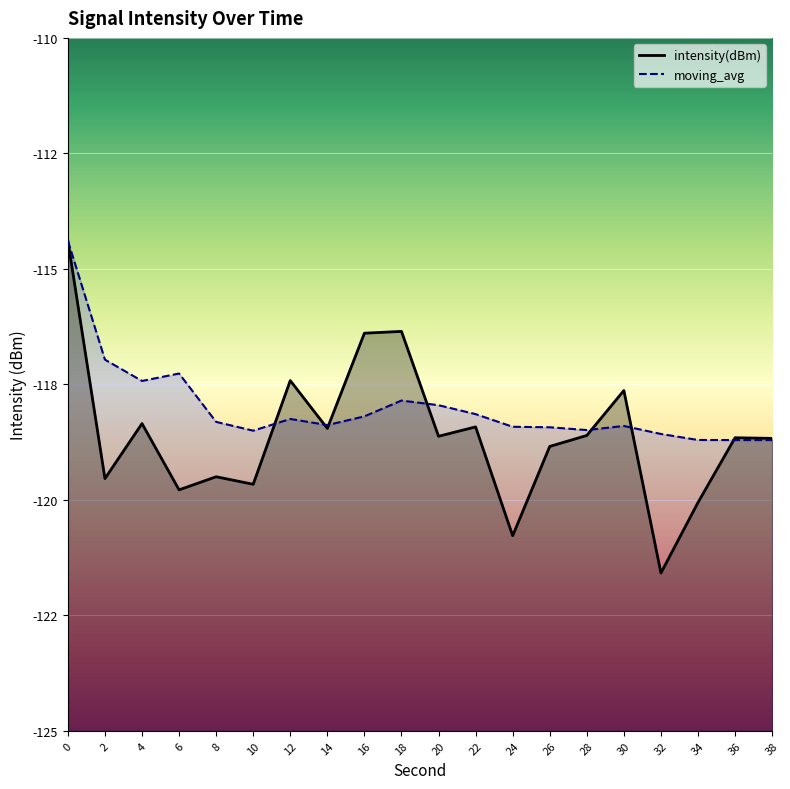

Where do intensity(dBm) and moving_avg first cross each other?

10 and 12